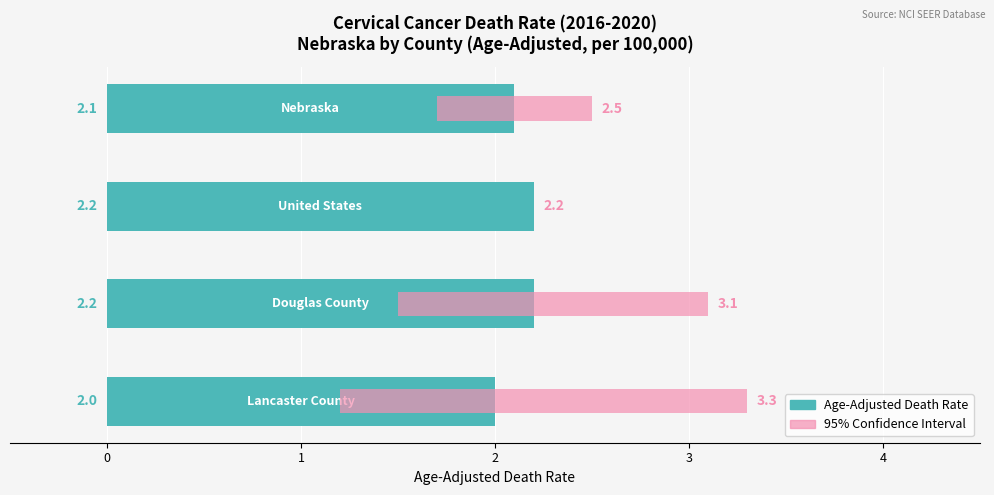

What is the average value of the Age-Adjusted Death Rate series?

2.1